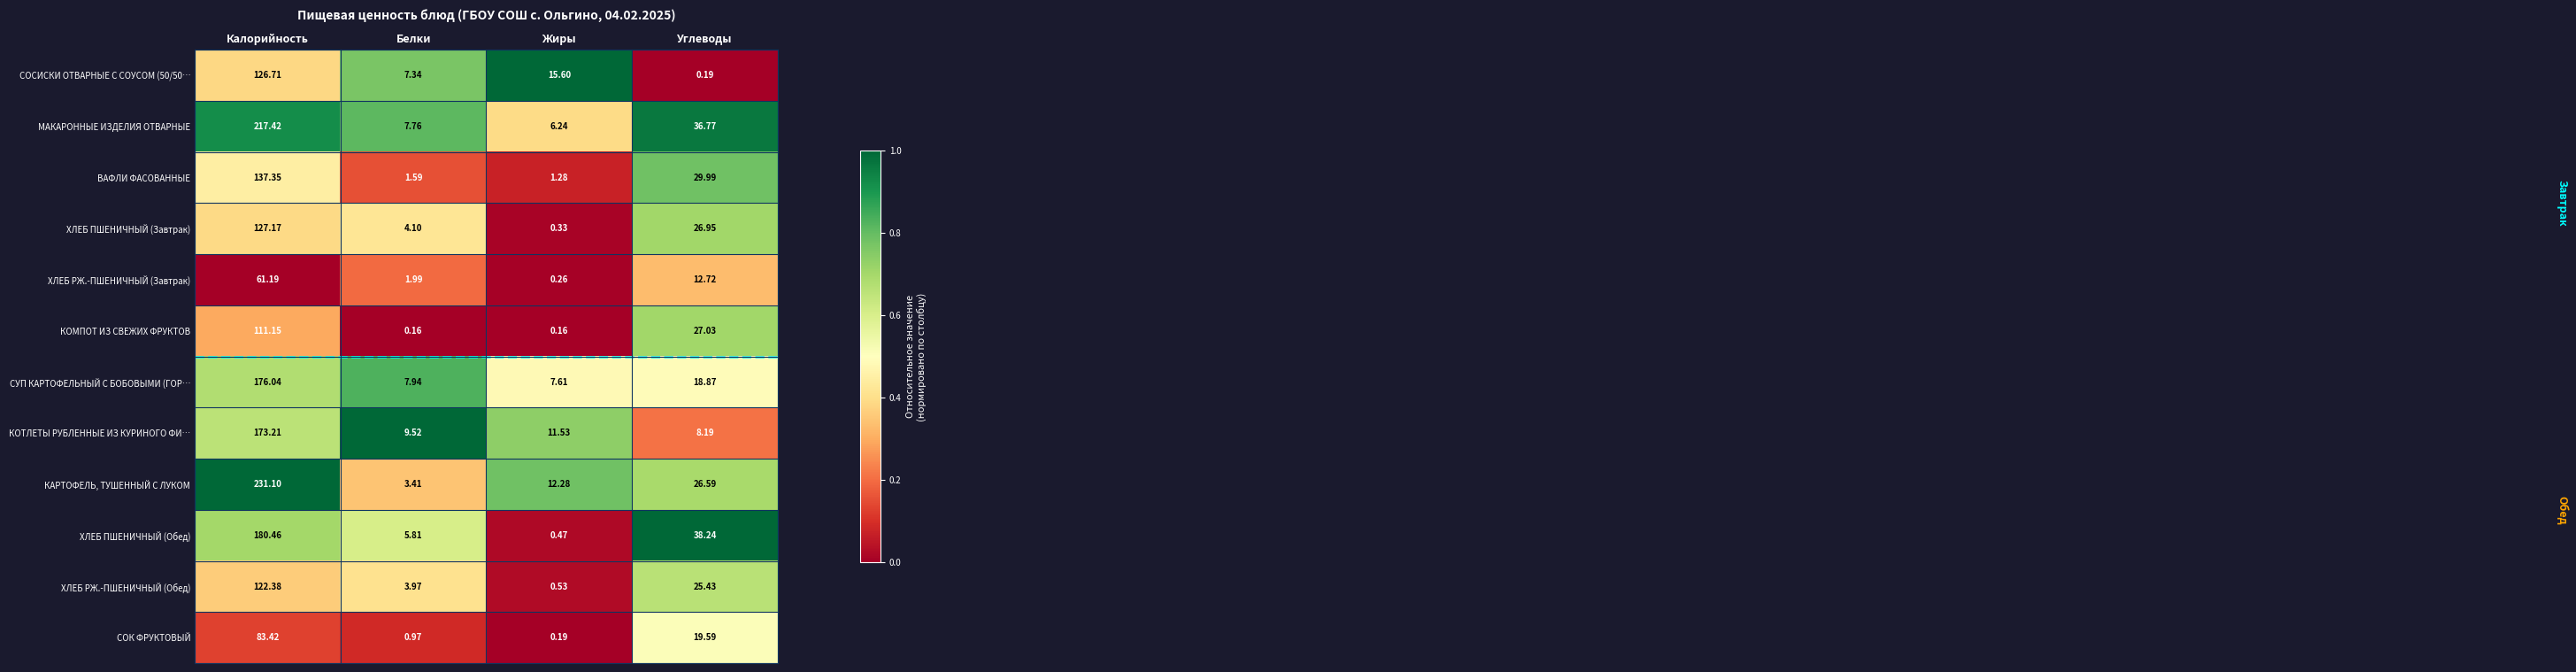

At how many categories does at least one series exceed 0?

4